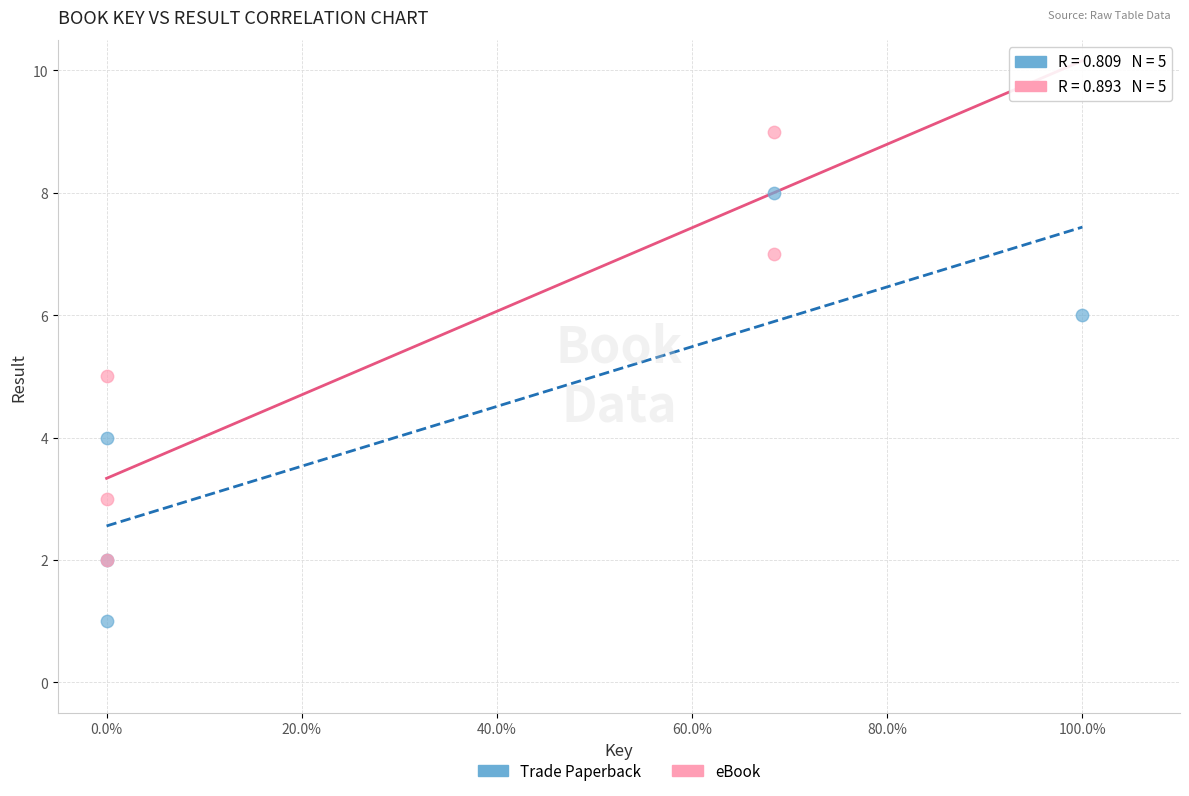

Which series contains the highest Y value?

eBook